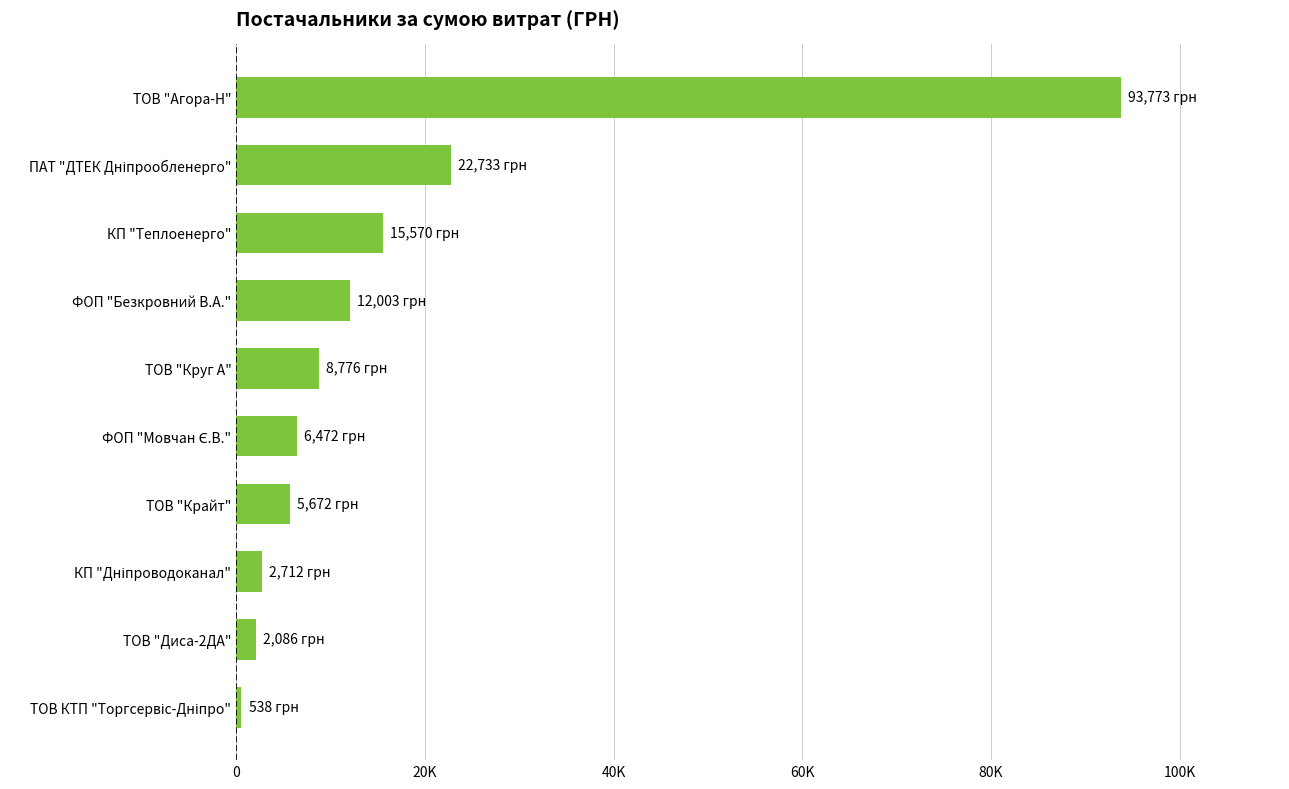

Does the chart contain any negative values?

No